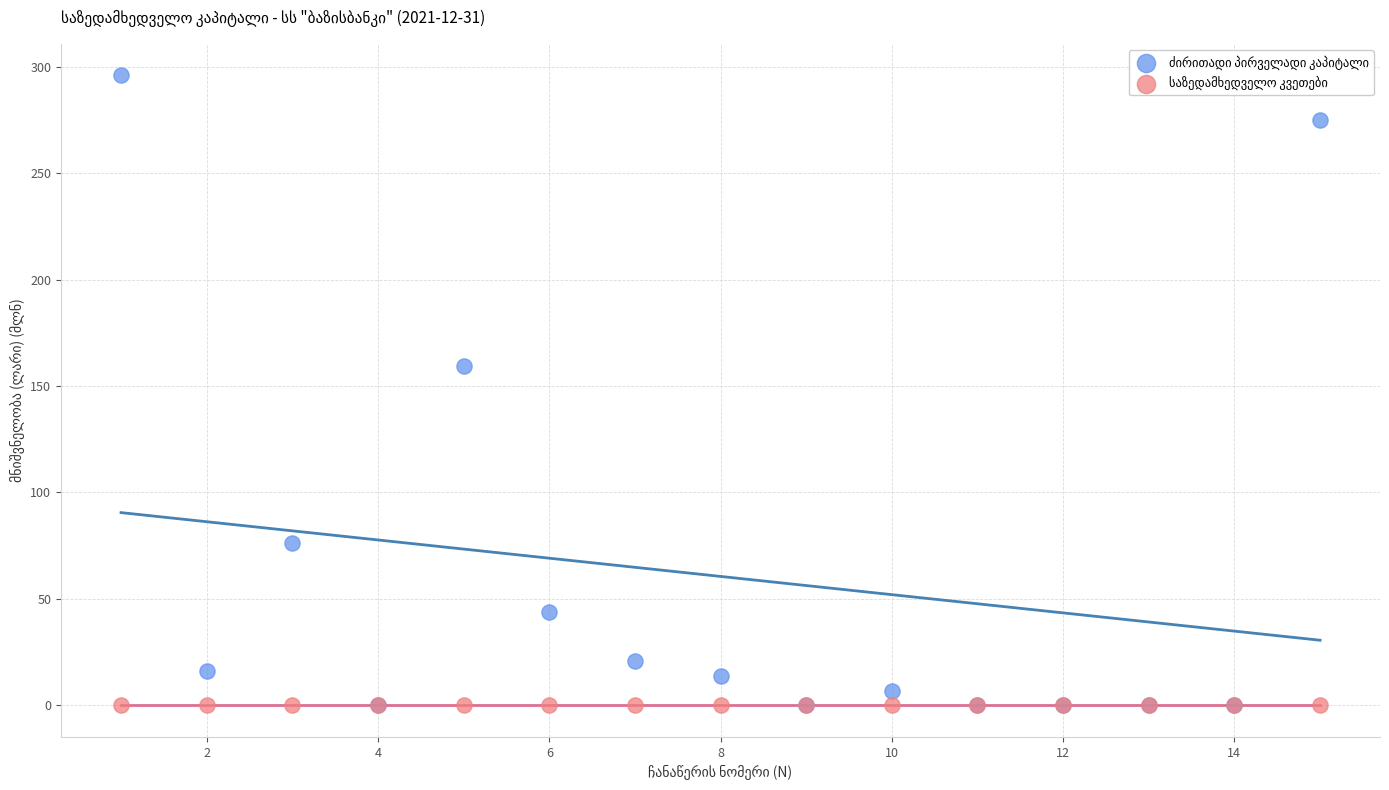

Across all series, what Y value is closest to 147?

159.6